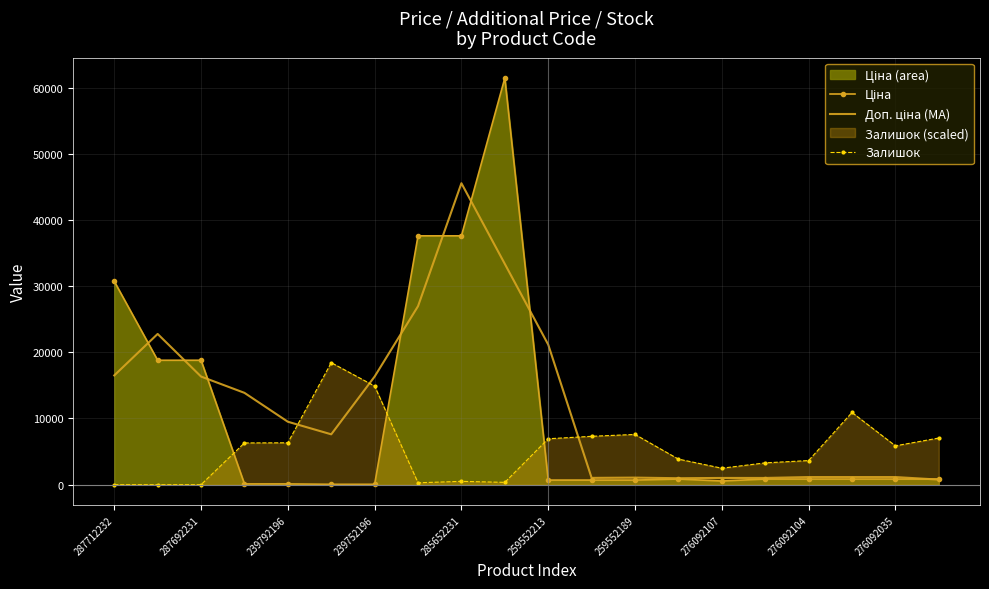

What is the maximum value for Доп. ціна (MA)?

45540.5